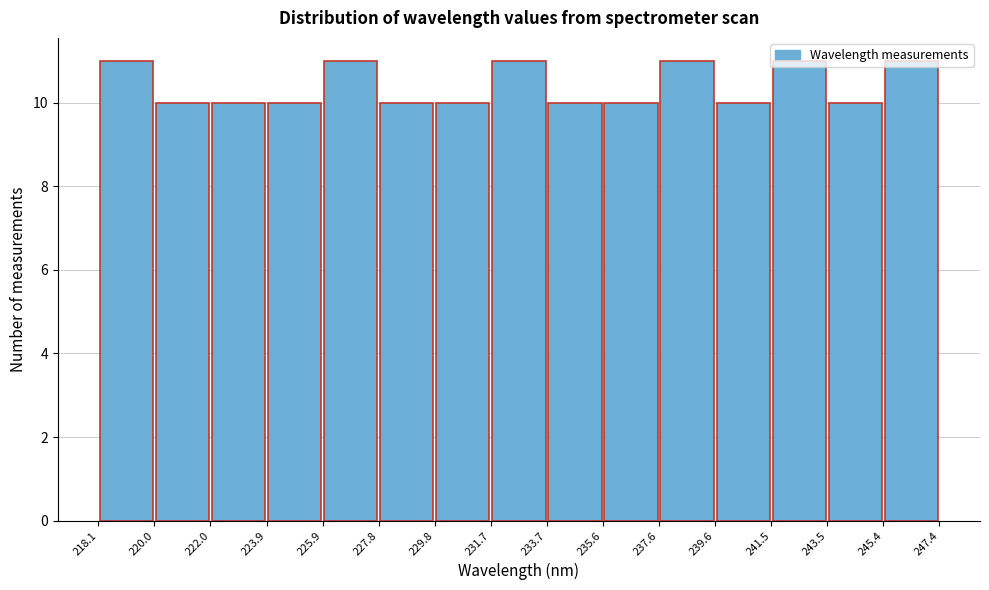

Reading left to right, list every bar in this chart as the range it spans on the x-axis followed by its height. The values are not printed on the chart, so give them approximately, as read against the axis.

218.1 to 220.0: 11
220.0 to 222.0: 10
222.0 to 223.9: 10
223.9 to 225.9: 10
225.9 to 227.8: 11
227.8 to 229.8: 10
229.8 to 231.7: 10
231.7 to 233.7: 11
233.7 to 235.6: 10
235.6 to 237.6: 10
237.6 to 239.6: 11
239.6 to 241.5: 10
241.5 to 243.5: 11
243.5 to 245.4: 10
245.4 to 247.4: 11